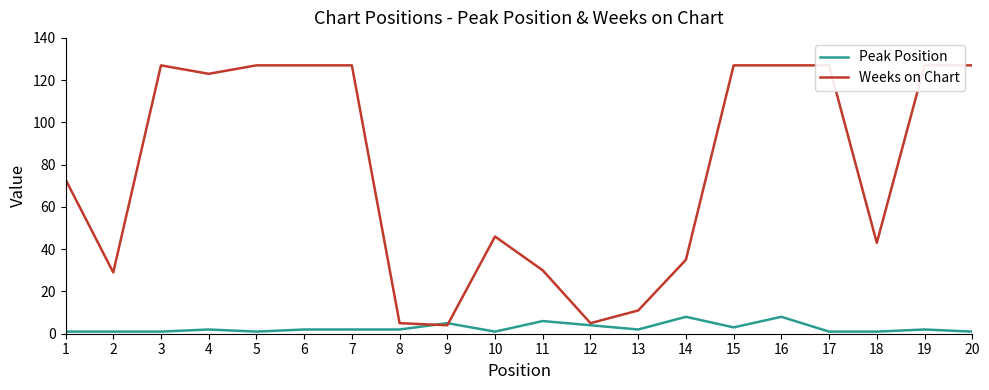

What is the value of the Peak Position point at the 13th from the left?

2